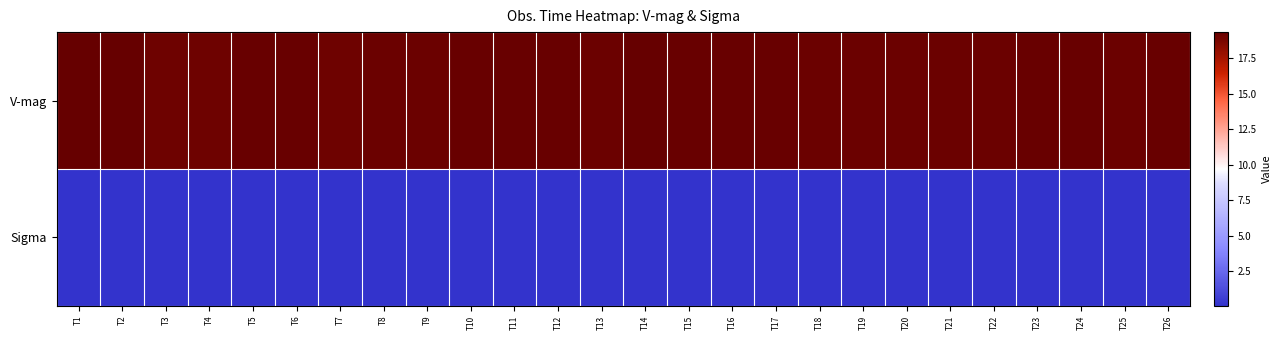

At how many categories does at least one series exceed 4?

26